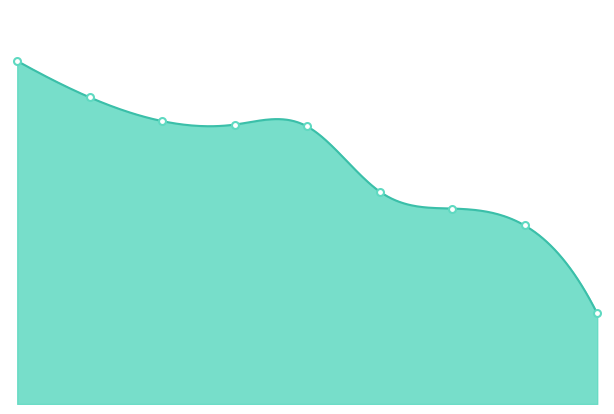

What is the label of the 6th point from the left?

Ckuely